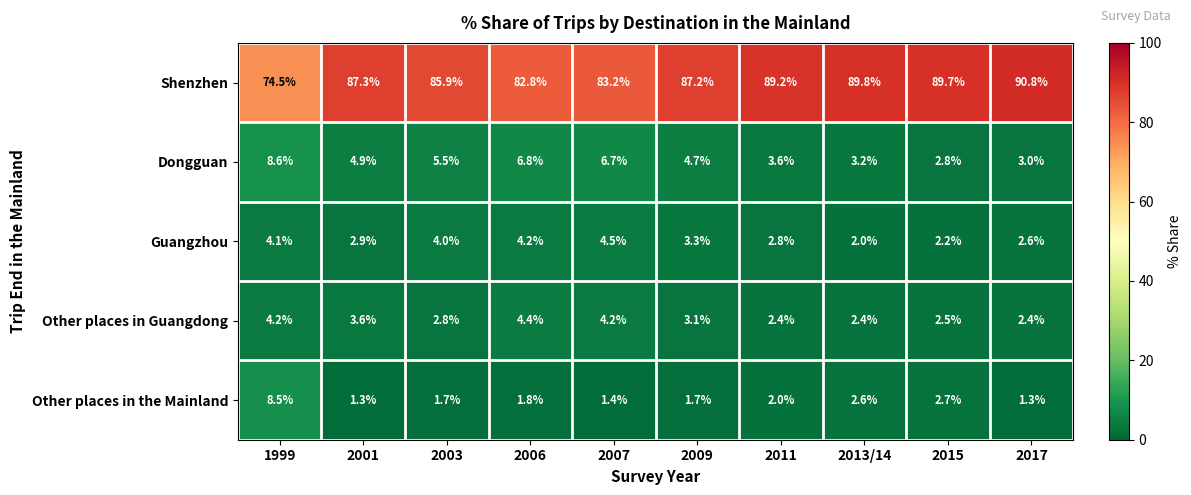

What is the average value of the Other places in the Mainland series?

2.5